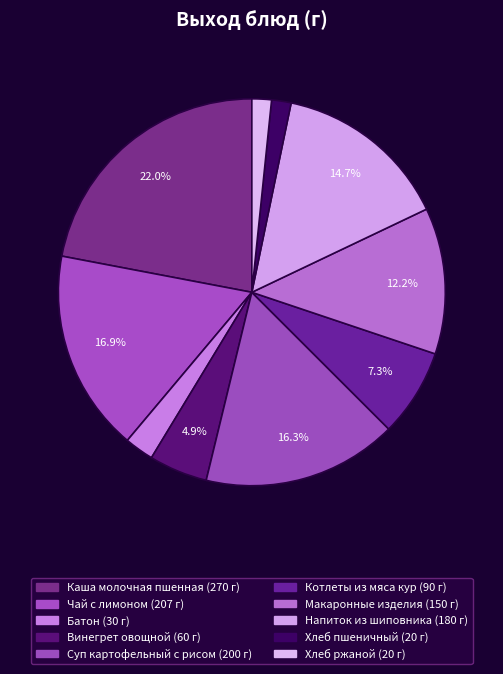

To the nearest percent, what percentage of the pie is Напиток из шиповника?

15%